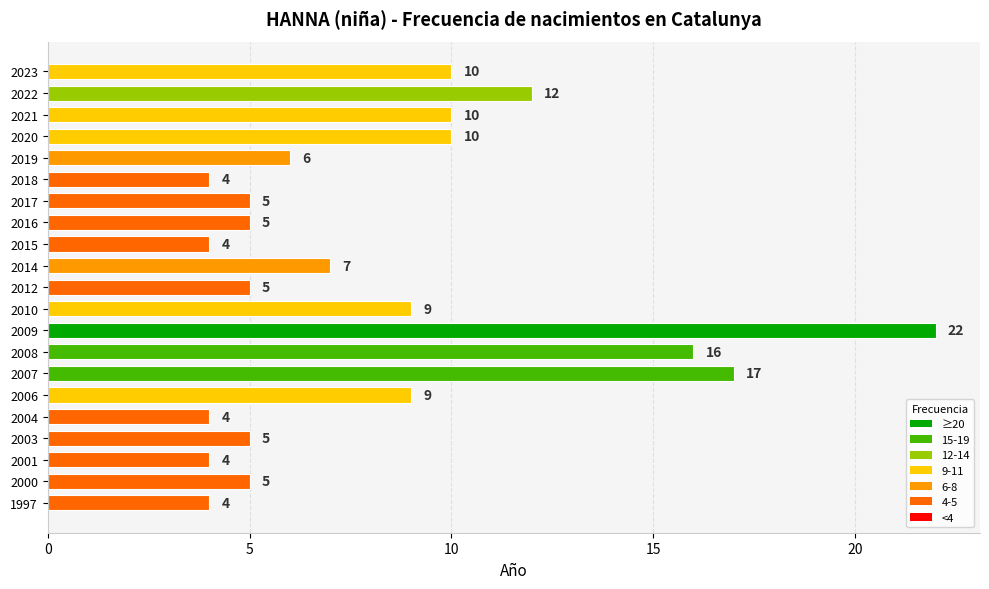

Approximately how many times larger is the value at 2015 compared to 2020?

0.4